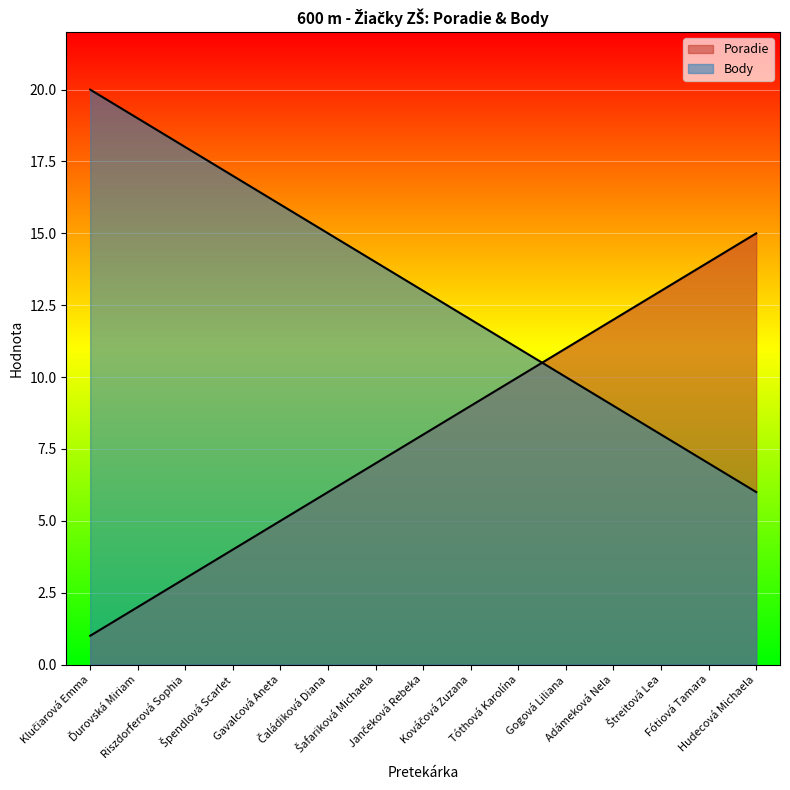

How many categories are shown in the chart?

15